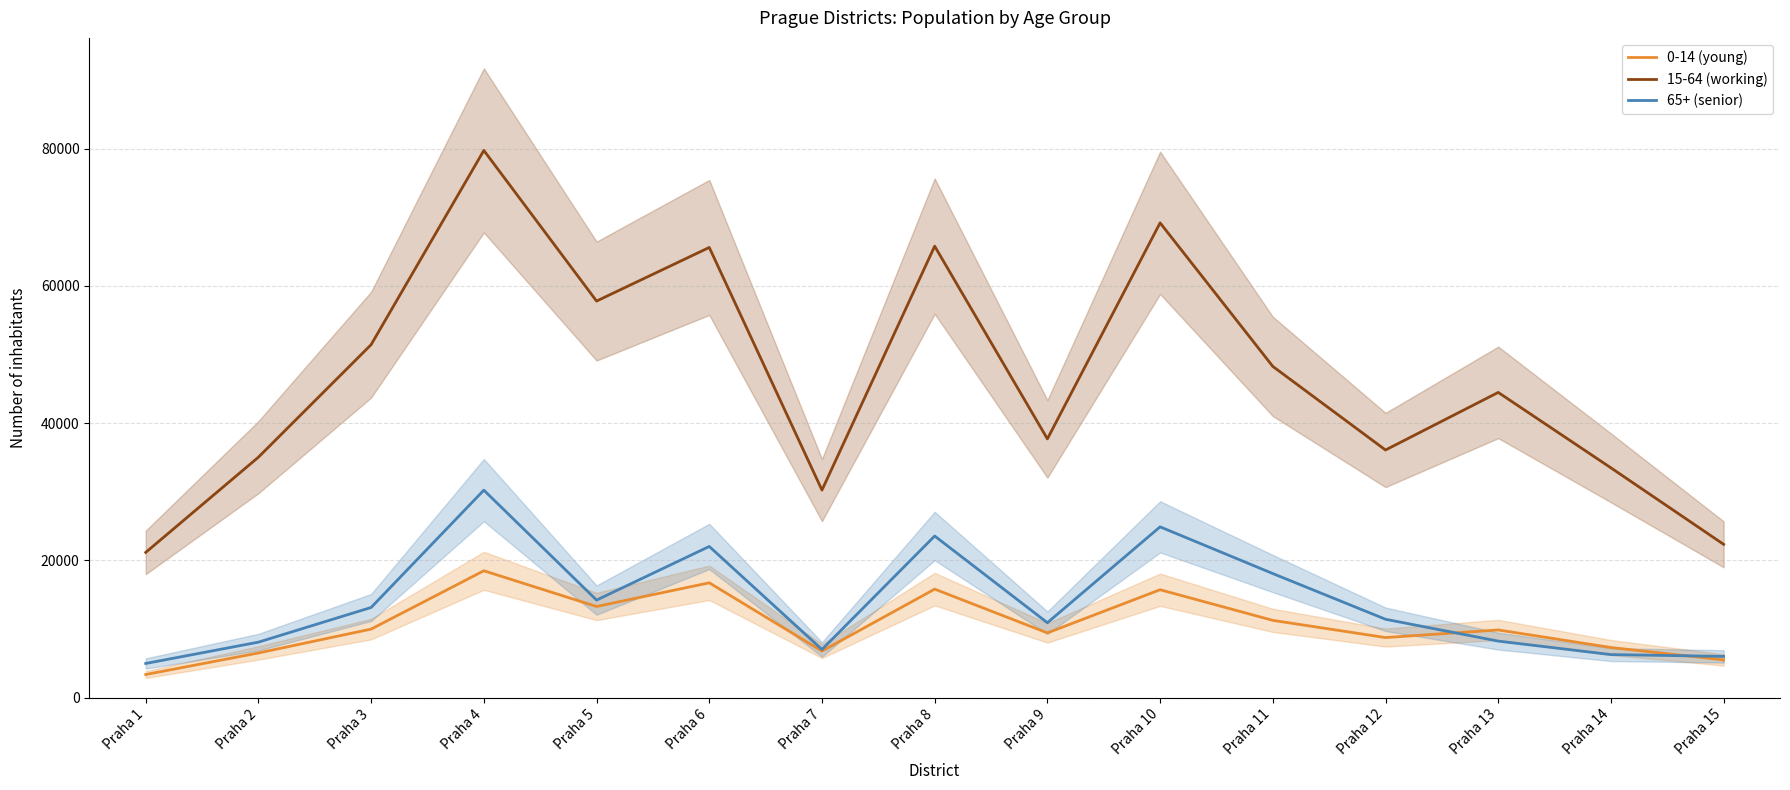

Is it true that 65+ (senior) equals 39687 at Praha 10?

False